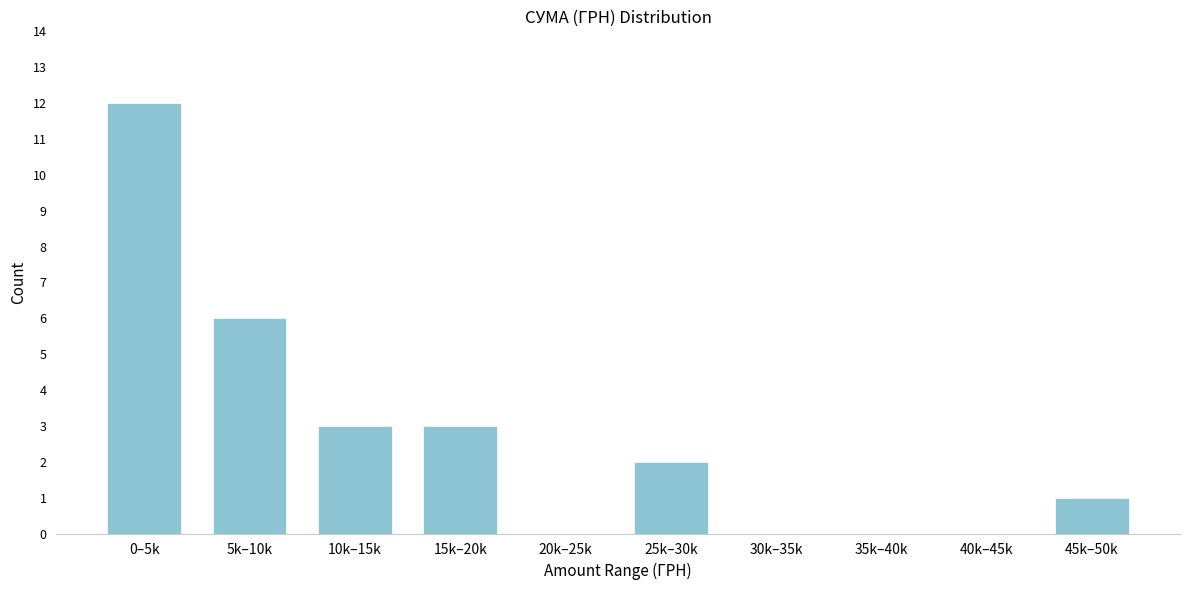

Reading left to right, what are all the values shown in this chart?

0–5k=12	5k–10k=6	10k–15k=3	15k–20k=3	20k–25k=0	25k–30k=2	30k–35k=0	35k–40k=0	40k–45k=0	45k–50k=1